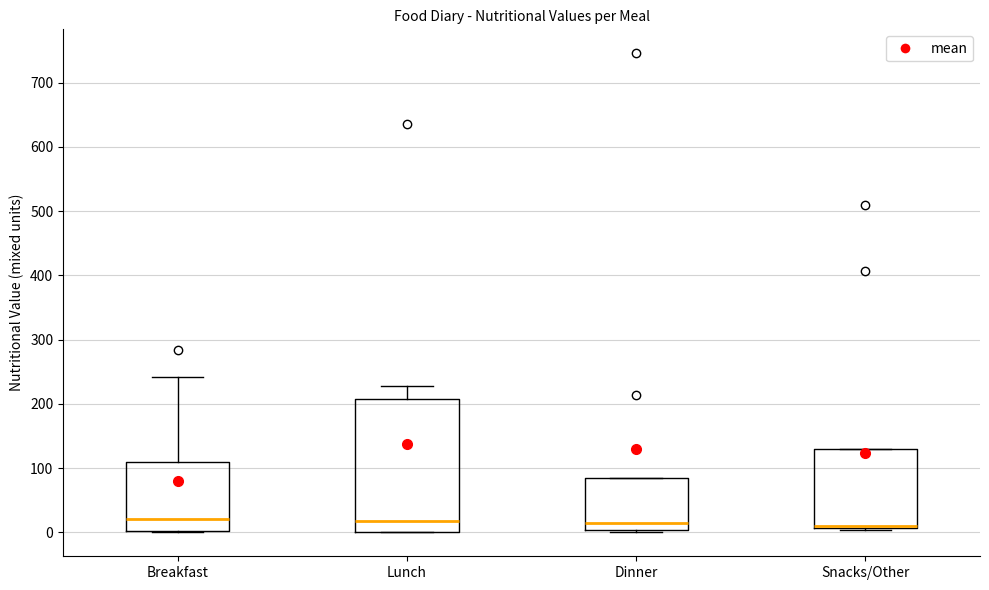

Reading left to right, read every box against the y-axis: the position of its median line, the range the box covers, and the ends of its whiskers. The values are not printed on the chart, so give them approximately, as read against the axis.

Breakfast: median 20, box 0 to 110, whiskers 0 to 240
Lunch: median 20, box 0 to 210, whiskers 0 to 230
Dinner: median 20, box 0 to 80, whiskers 0 to 80
Snacks/Other: median 10 (just above the box's lower edge), box 10 to 130, whiskers 0 to 130